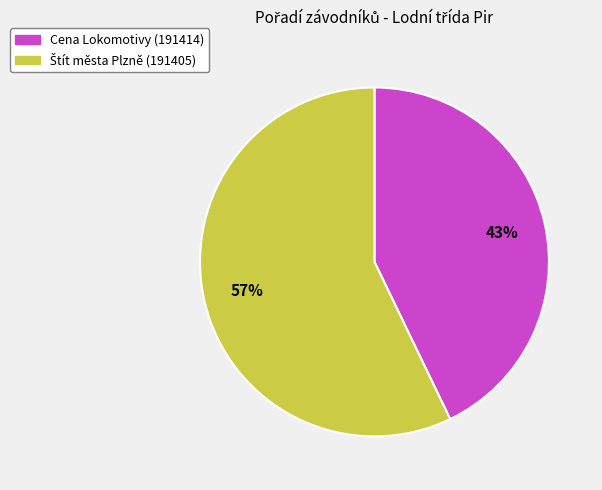

To the nearest percent, what is the average slice percentage?

50%